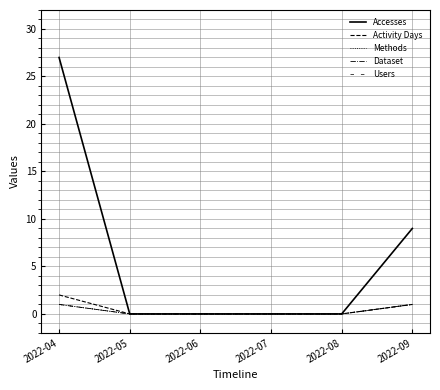

What is the sum of all Methods values?

2